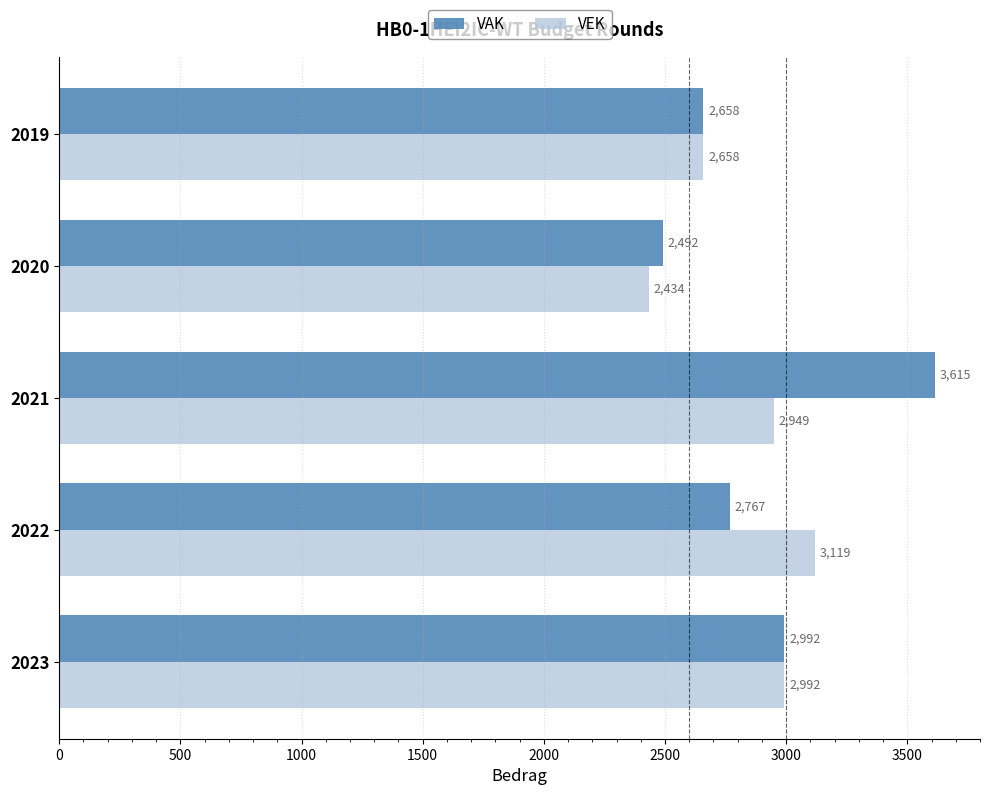

How many series are shown in this chart?

2